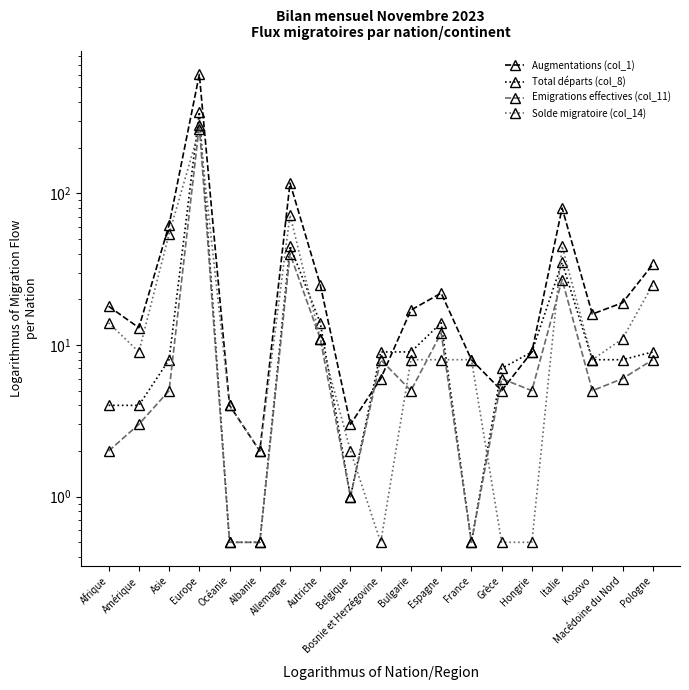

What value does the Solde migratoire (col_14) series have at France?

8.0